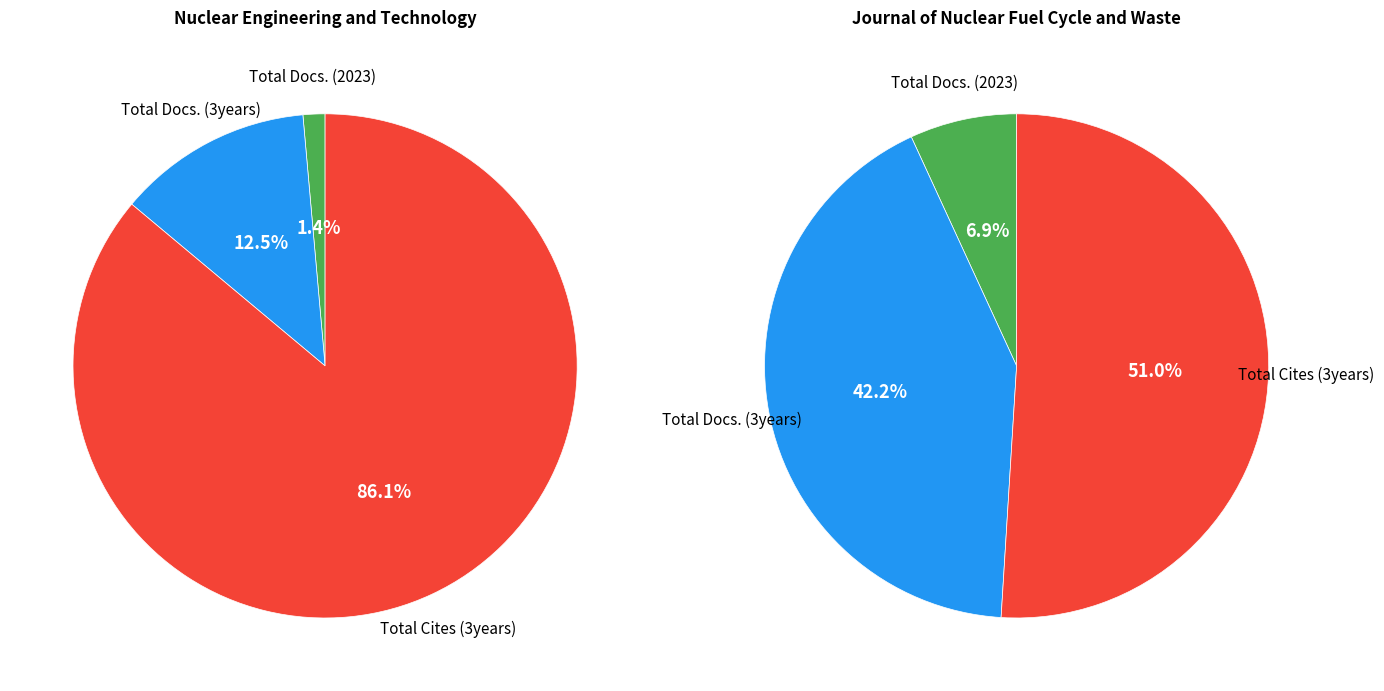

Rank the categories by Total Cites (3years) value from highest to lowest.

Nuclear Engineering and Technology, Journal of Nuclear Fuel Cycle and Waste